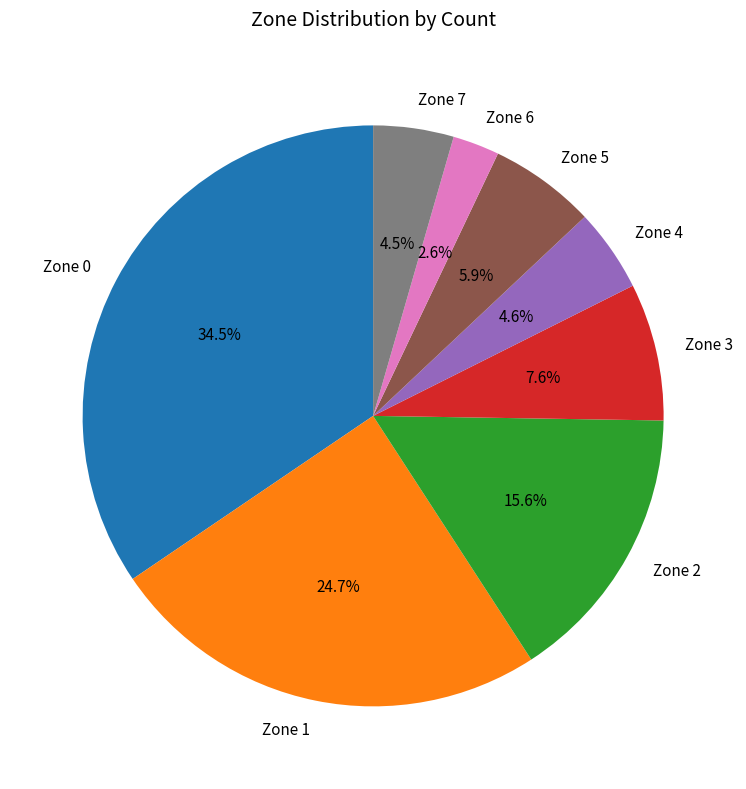

Is there a majority slice in this chart?

No